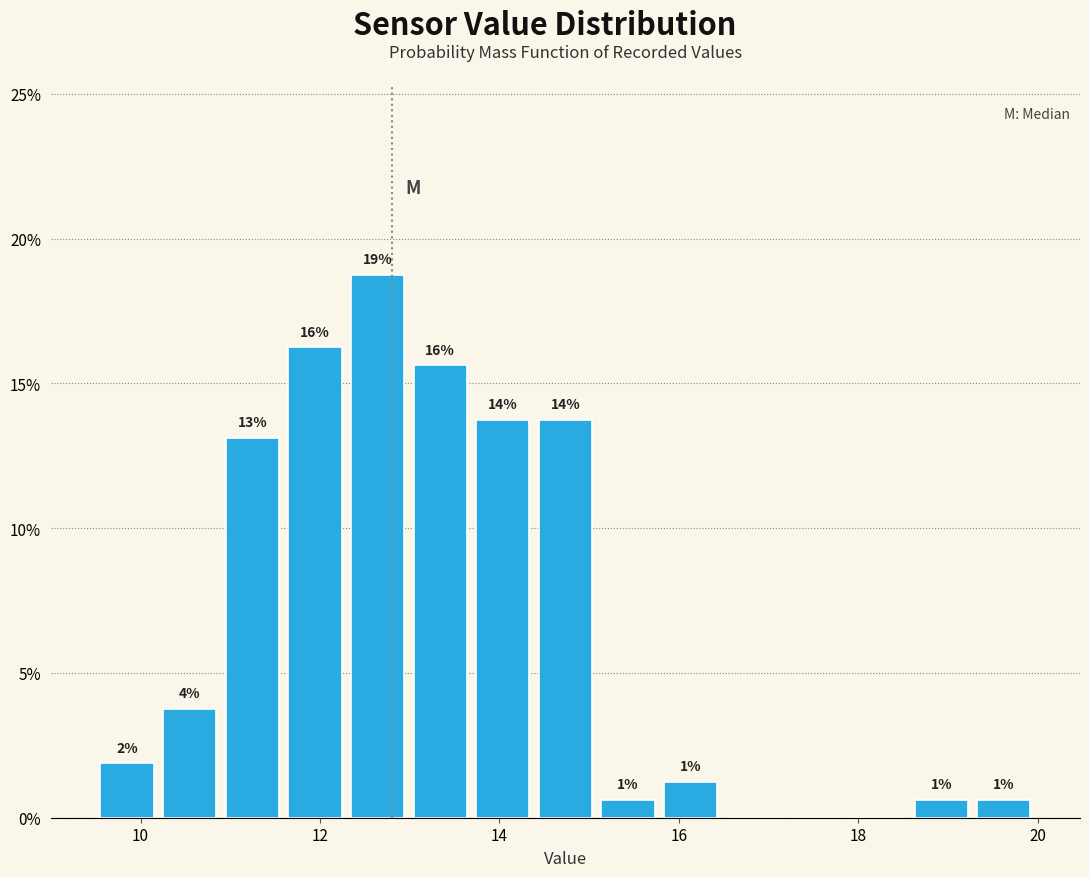

Around what value on the x-axis is the tallest bar? Give the approximate position of its centre, as read against the axis.

12.6